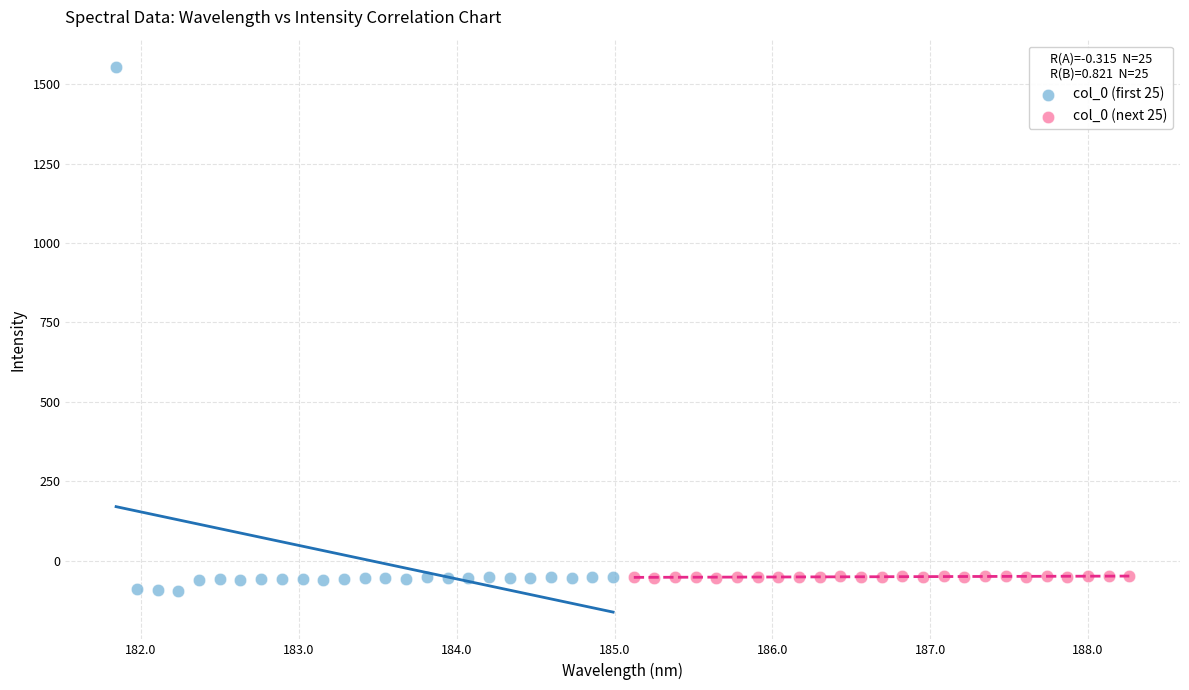

Which series has the widest spread of Y values?

col_0 (first 25)